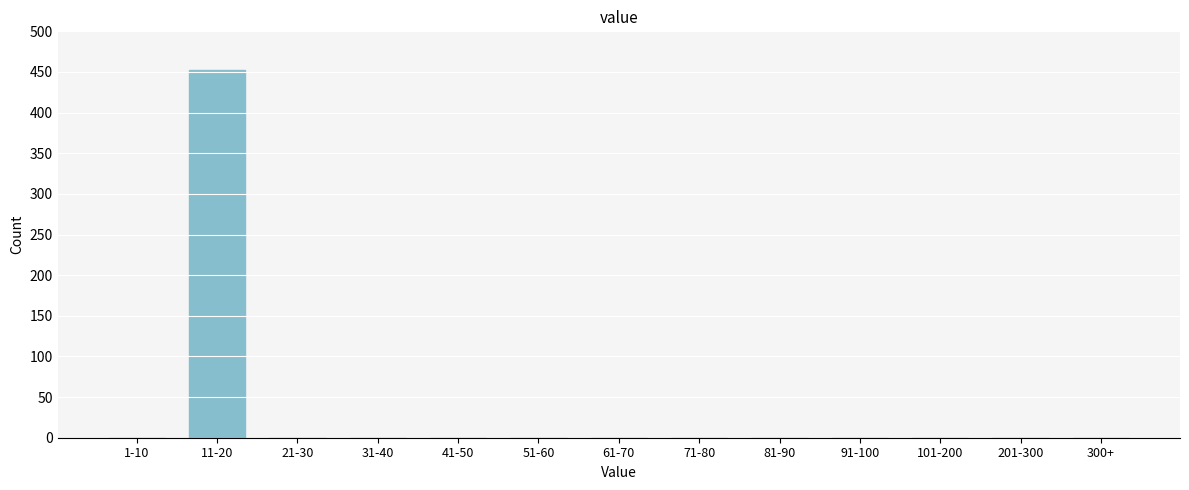

Reading right to left, transcribe all the data shown in this chart.

300+=0	201-300=0	101-200=0	91-100=0	81-90=0	71-80=0	61-70=0	51-60=0	41-50=0	31-40=0	21-30=0	11-20=453	1-10=0